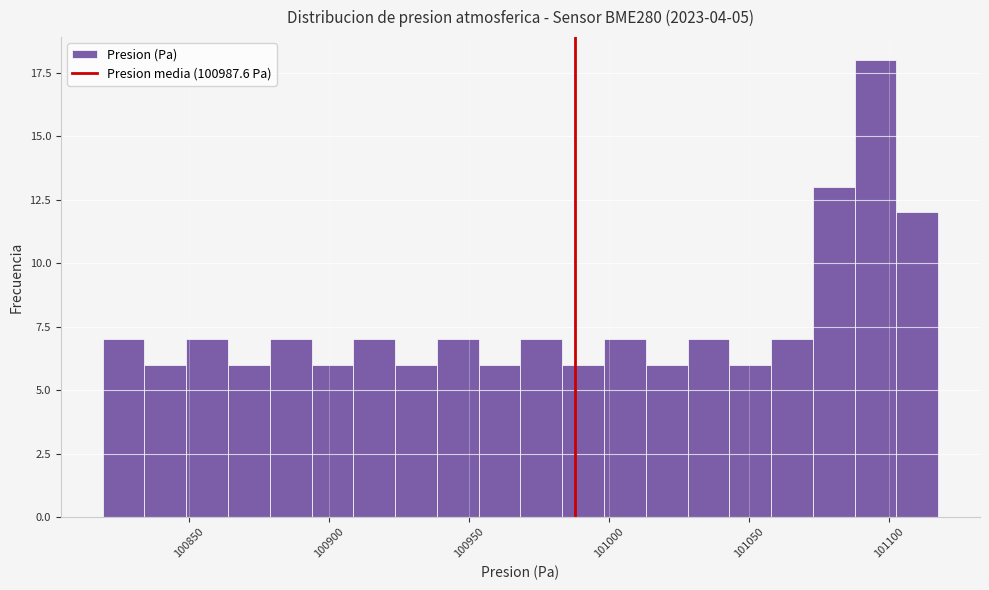

Around what value on the x-axis is the tallest bar? Give the approximate position of its centre, as read against the axis.

101095